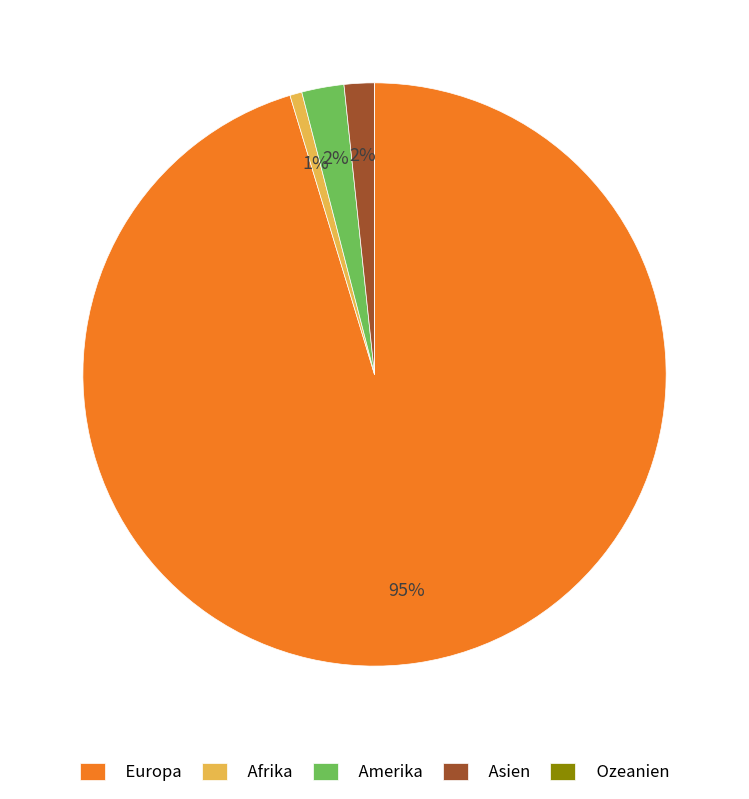

Does any single category account for the majority?

Yes